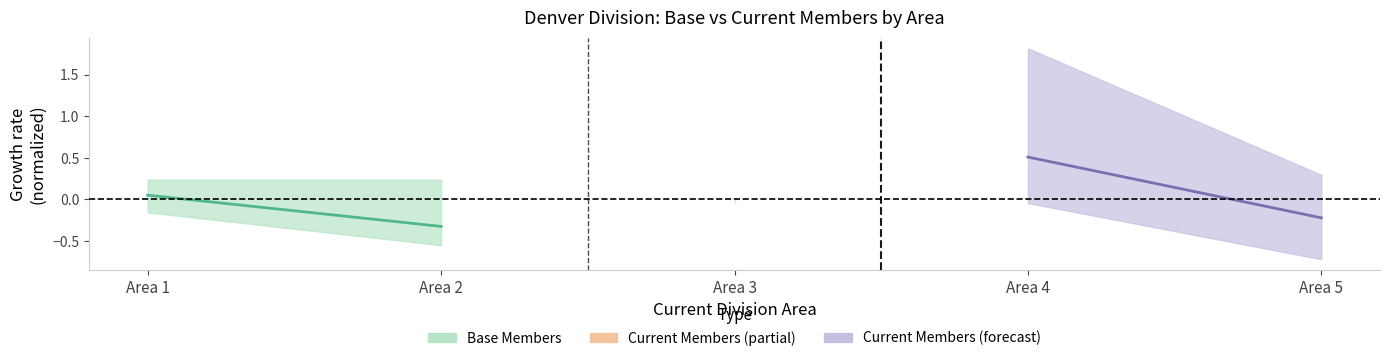

What is the difference between the maximum and minimum values in the Current Members (Area 4-5) series?

0.7